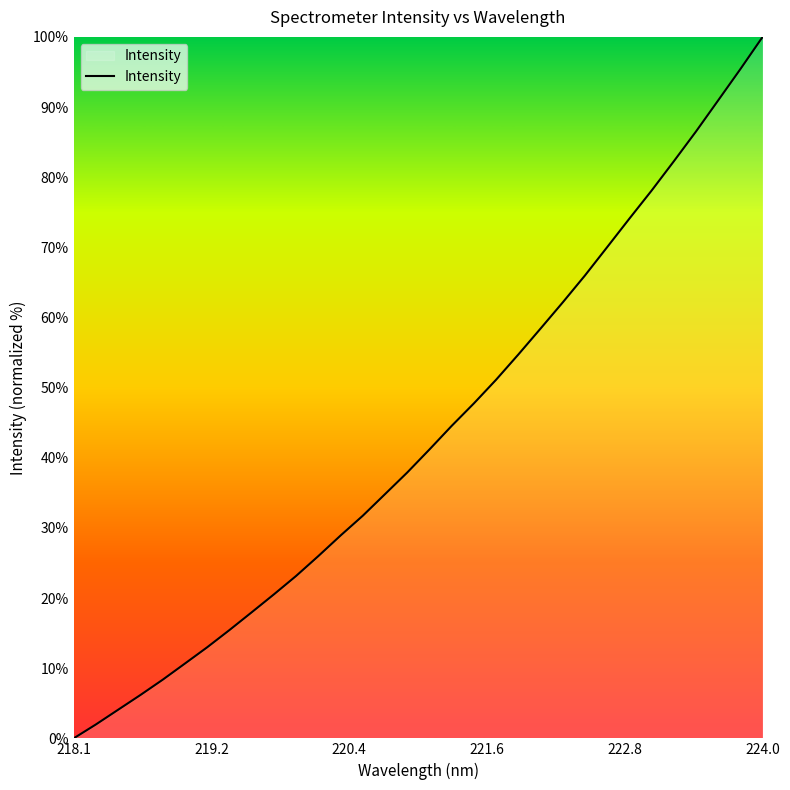

What is the difference between the maximum and minimum values?

100.0